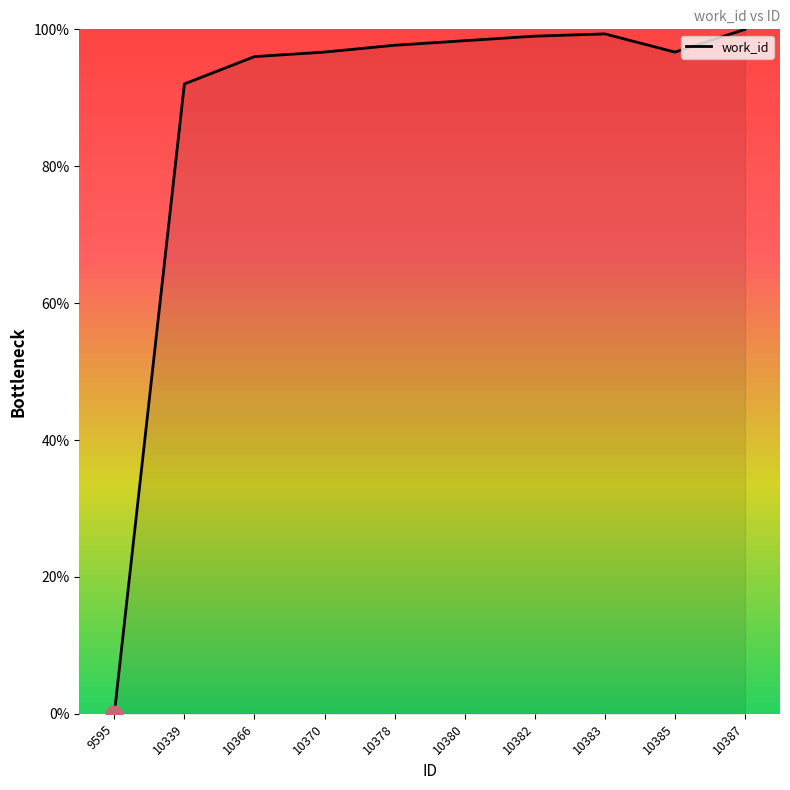

What is the greatest value displayed?

100.0